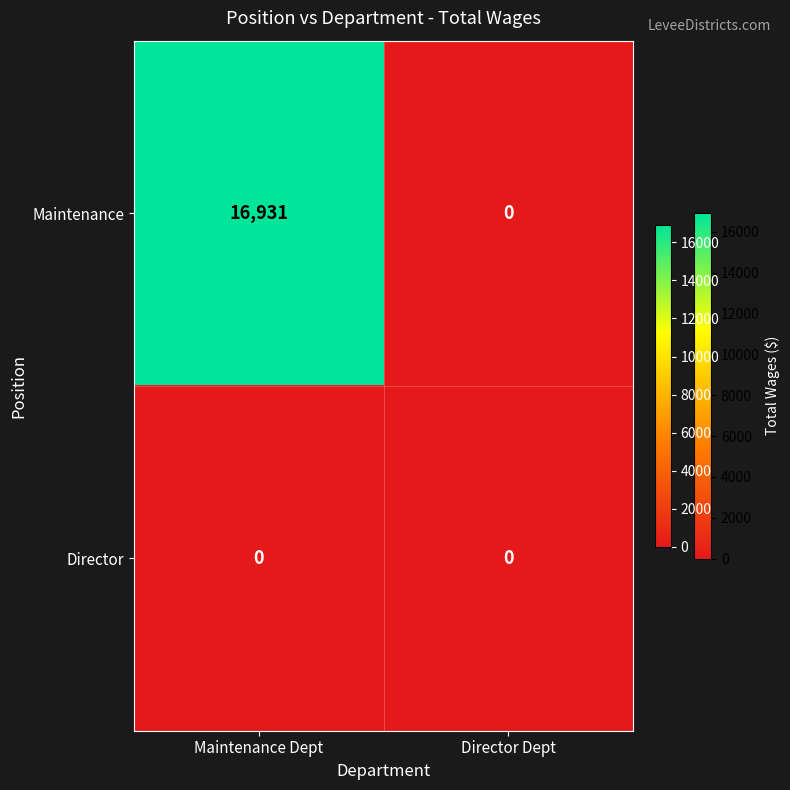

The Maintenance series shows 0 at Director Dept. True or false?

True